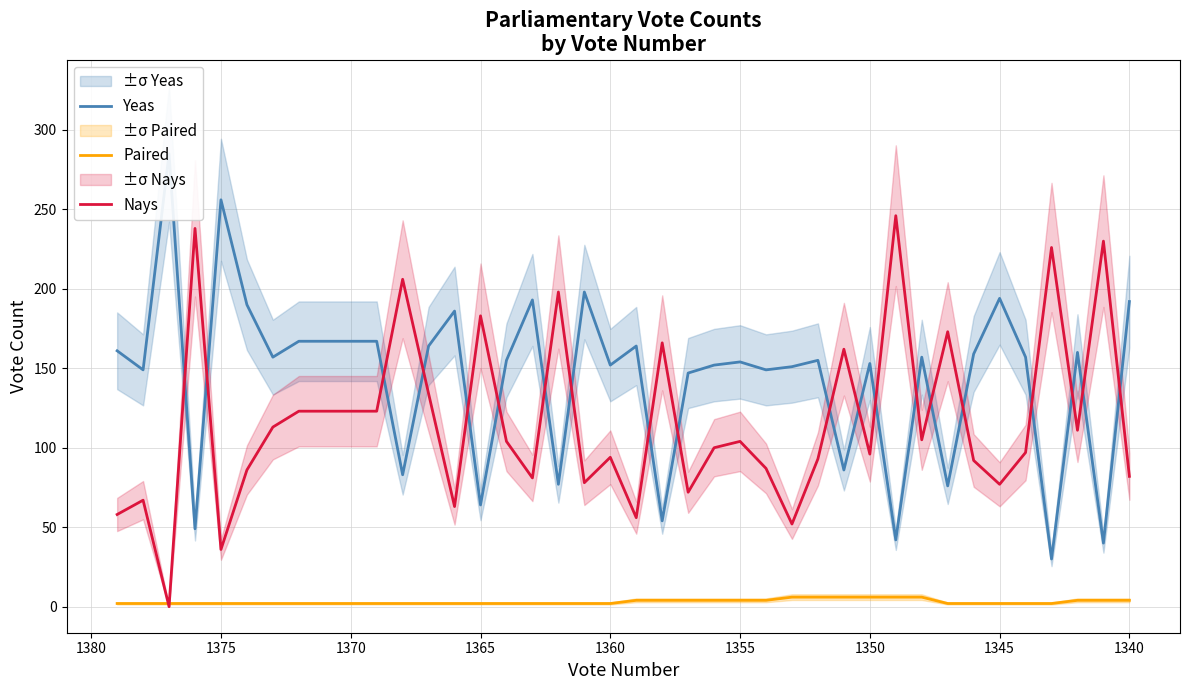

Reading left to right, transcribe all the data shown in this chart.

Yeas: 161	149	285	49	256	190	157	167	167	167	167	83	164	186	64	155	193	77	198	152	164	54	147	152	154	149	151	155	86	153	42	157	76	159	194	157	30	160	40	192
Paired: 2	2	2	2	2	2	2	2	2	2	2	2	2	2	2	2	2	2	2	2	4	4	4	4	4	4	6	6	6	6	6	6	2	2	2	2	2	4	4	4
Nays: 58	67	0	238	36	86	113	123	123	123	123	206	134	63	183	104	81	198	78	94	56	166	72	100	104	87	52	93	162	96	246	105	173	92	77	97	226	111	230	82